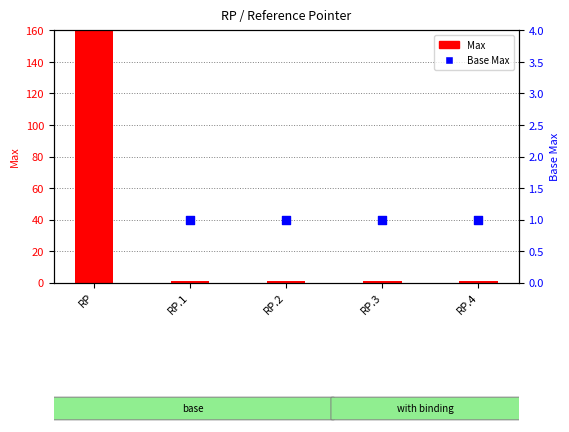

Which series reaches the minimum Y coordinate?

Max